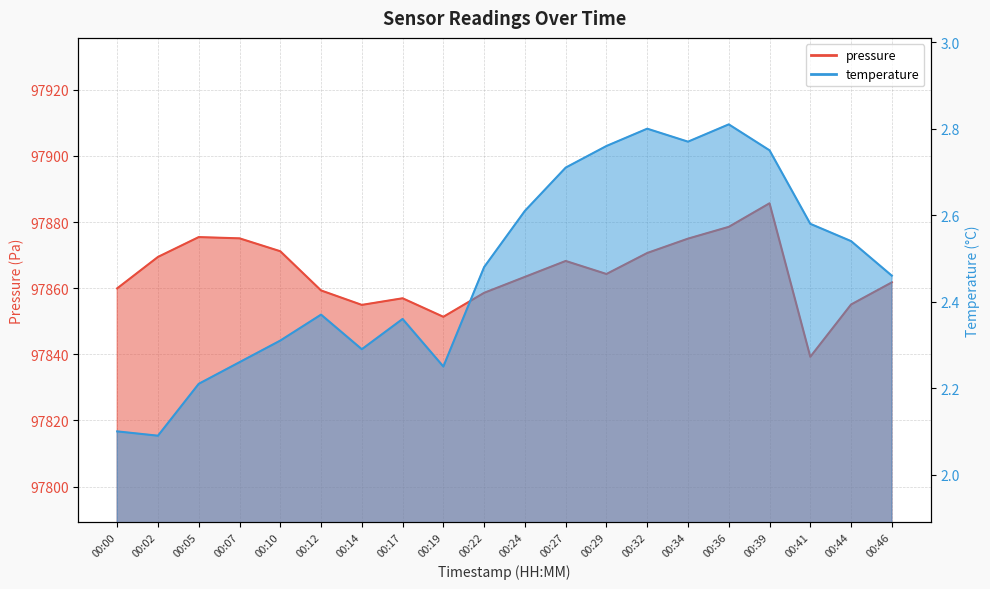

What is the total value across all series at 00:12?

97861.7